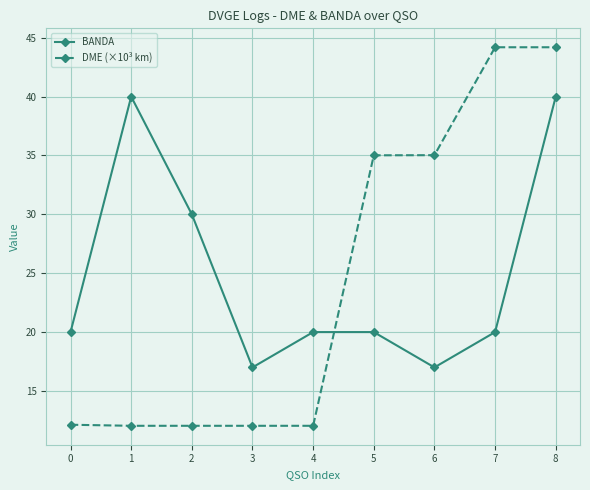

Where is the first local maximum for BANDA?

1